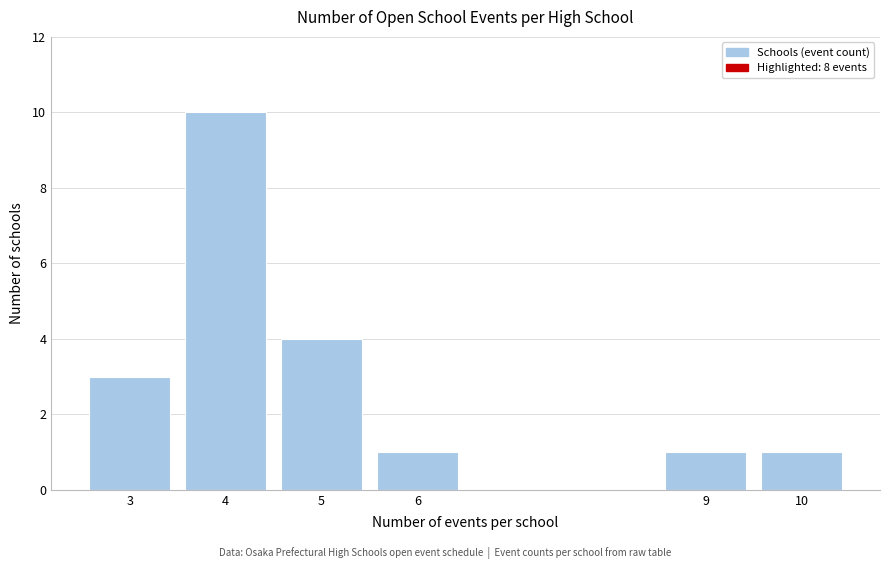

Reading left to right, transcribe all the data shown in this chart.

3	10	4	1	1	1